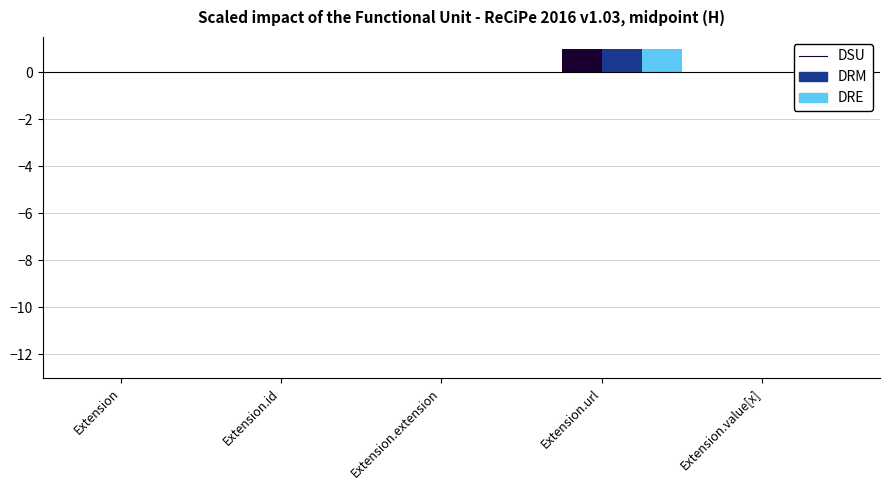

Where is Min nearest to the value 0?

Extension